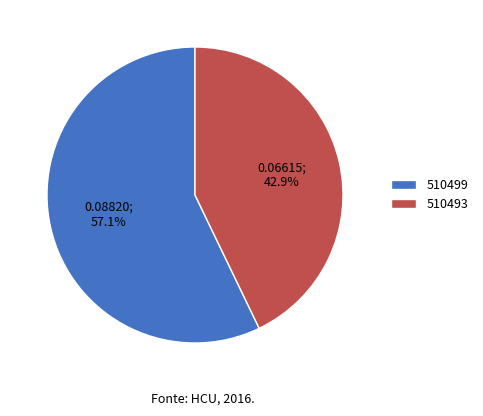

Combined, do 510493 and 510499 account for over 50%?

Yes